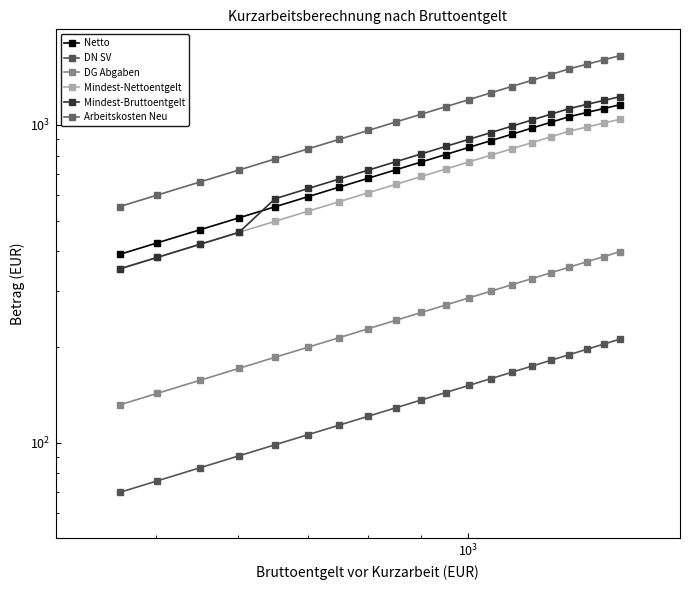

How many values in the DN SV series exceed 143?

10